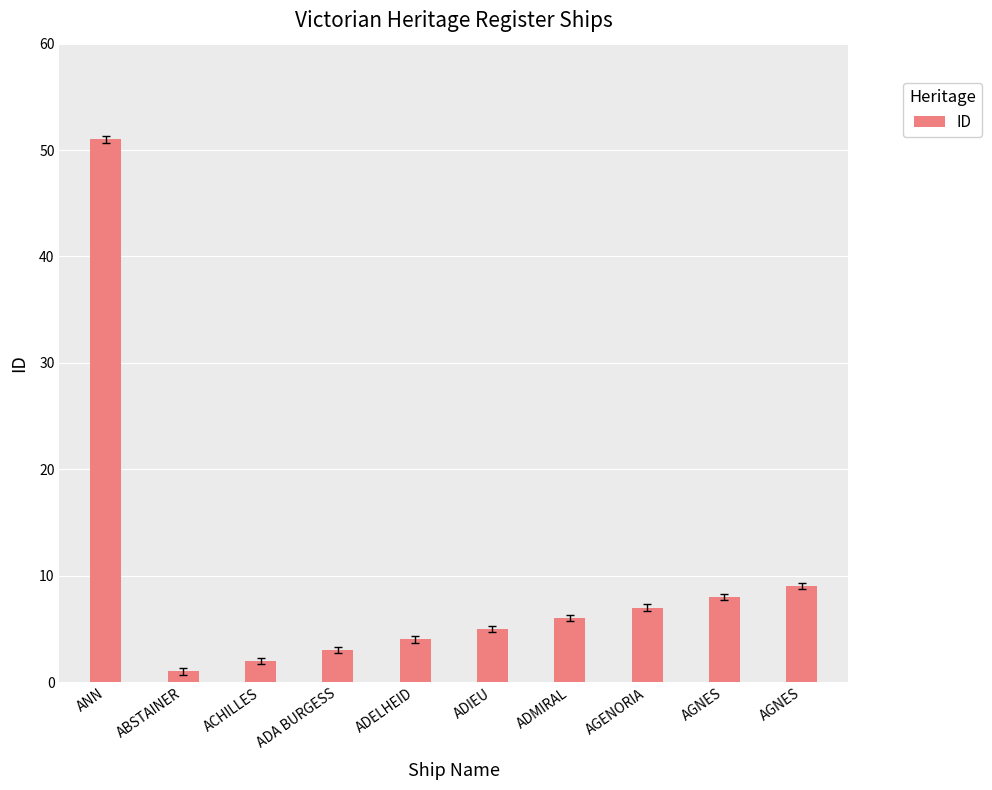

List the labels in order of value, largest first.

ANN, AGNES, AGNES, AGENORIA, ADMIRAL, ADIEU, ADELHEID, ADA BURGESS, ACHILLES, ABSTAINER